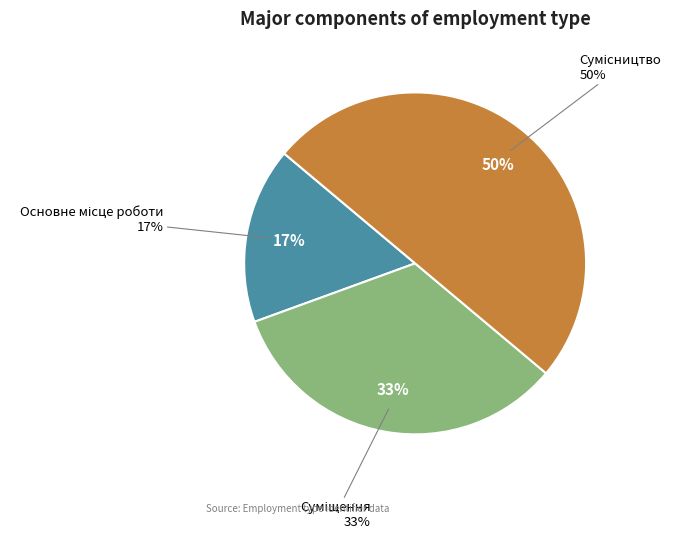

How many slices are in this pie chart?

3